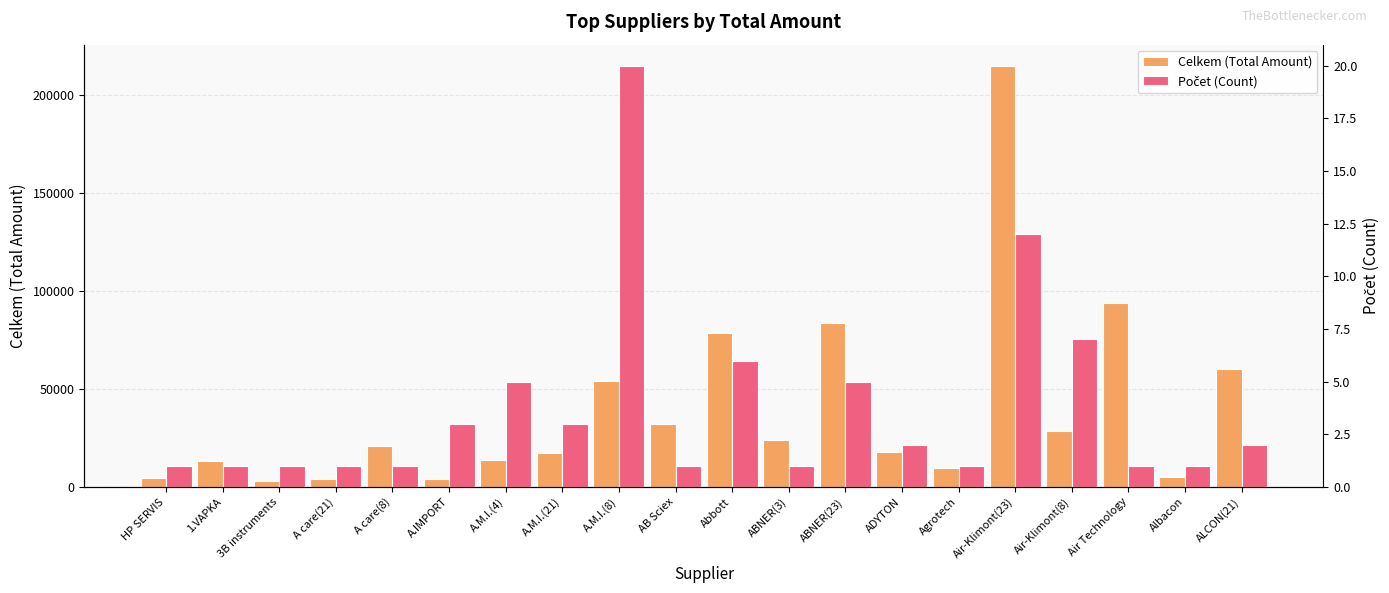

The value of Počet (Count) at A care(8) is 1.0. True or false?

True